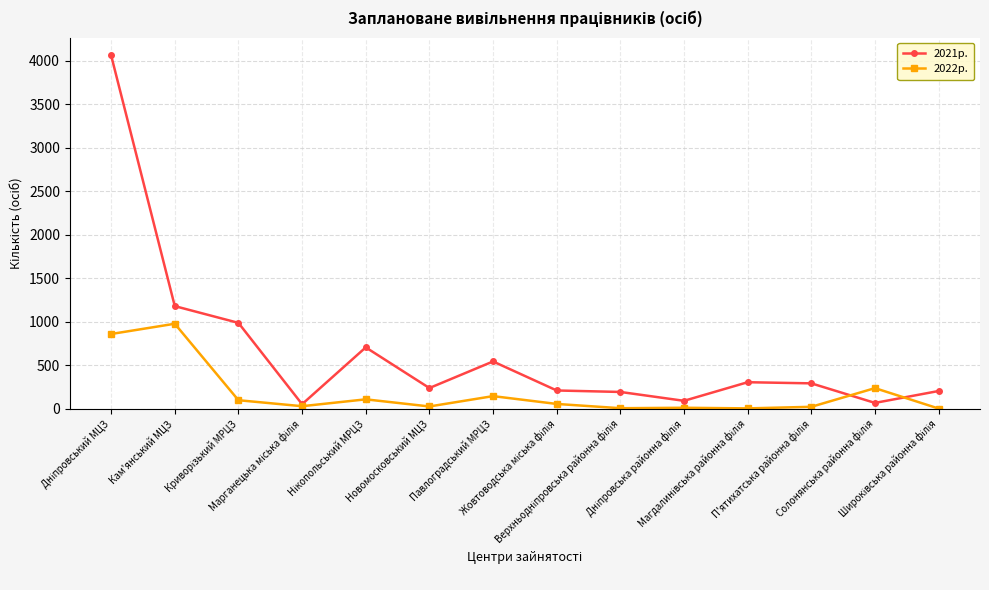

What is the maximum value for 2021р.?

4065